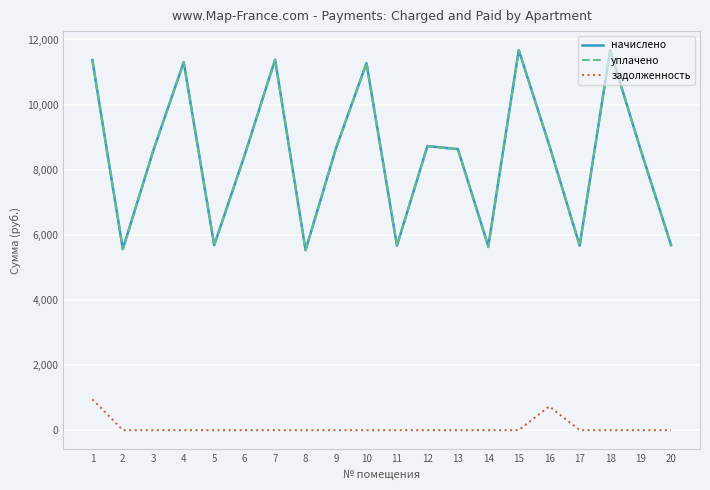

What is the spread (max minus min) of values at 16?

8025.6